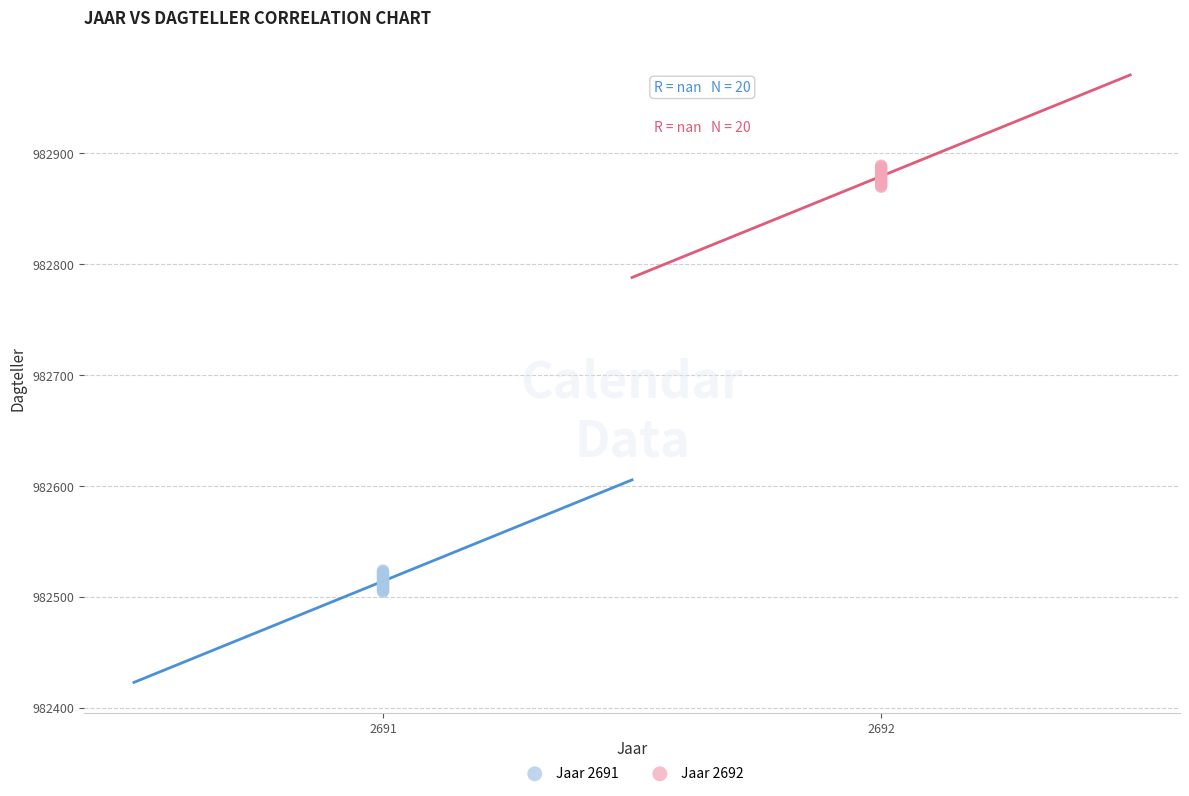

Which series contains the highest Y value?

Jaar 2692